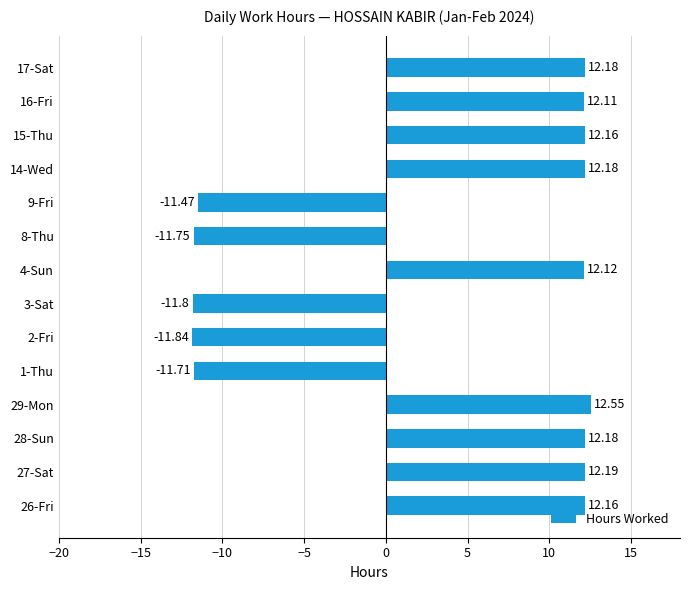

Approximately how many times larger is the value at 4-Sun compared to 16-Fri?

1.0